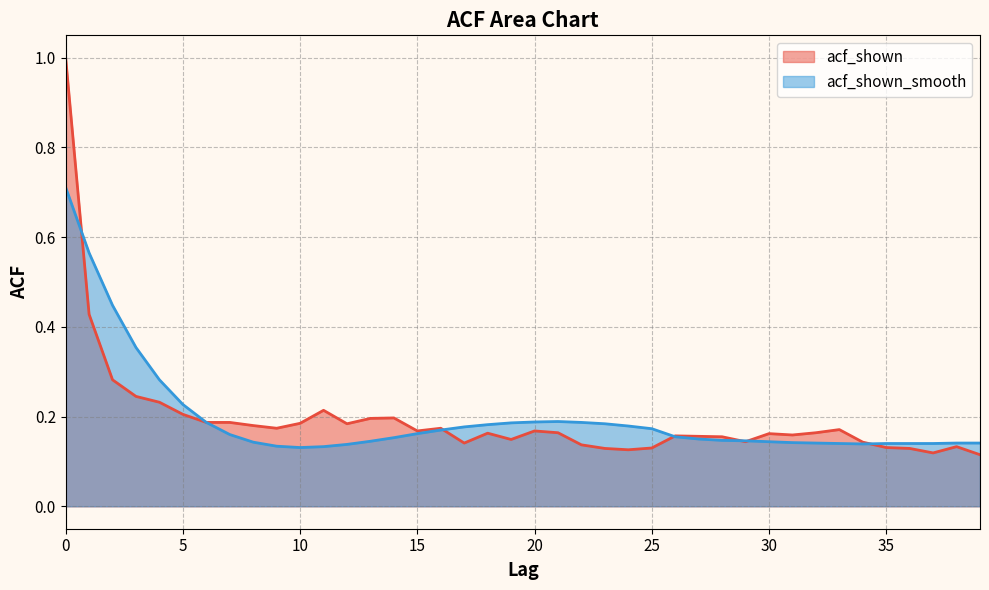

Reading left to right, transcribe all the data shown in this chart.

acf_shown: 0=1.0	1=0.4	2=0.3	3=0.2	4=0.2	5=0.2	6=0.2	7=0.2	8=0.2	9=0.2	10=0.2	11=0.2	12=0.2	13=0.2	14=0.2	15=0.2	16=0.2	17=0.1	18=0.2	19=0.1	20=0.2	21=0.2	22=0.1	23=0.1	24=0.1	25=0.1	26=0.2	27=0.2	28=0.2	29=0.1	30=0.2	31=0.2	32=0.2	33=0.2	34=0.1	35=0.1	36=0.1	37=0.1	38=0.1	39=0.1
acf_shown_smooth: 0=0.7	1=0.6	2=0.4	3=0.4	4=0.3	5=0.2	6=0.2	7=0.2	8=0.1	9=0.1	10=0.1	11=0.1	12=0.1	13=0.1	14=0.2	15=0.2	16=0.2	17=0.2	18=0.2	19=0.2	20=0.2	21=0.2	22=0.2	23=0.2	24=0.2	25=0.2	26=0.2	27=0.1	28=0.1	29=0.1	30=0.1	31=0.1	32=0.1	33=0.1	34=0.1	35=0.1	36=0.1	37=0.1	38=0.1	39=0.1